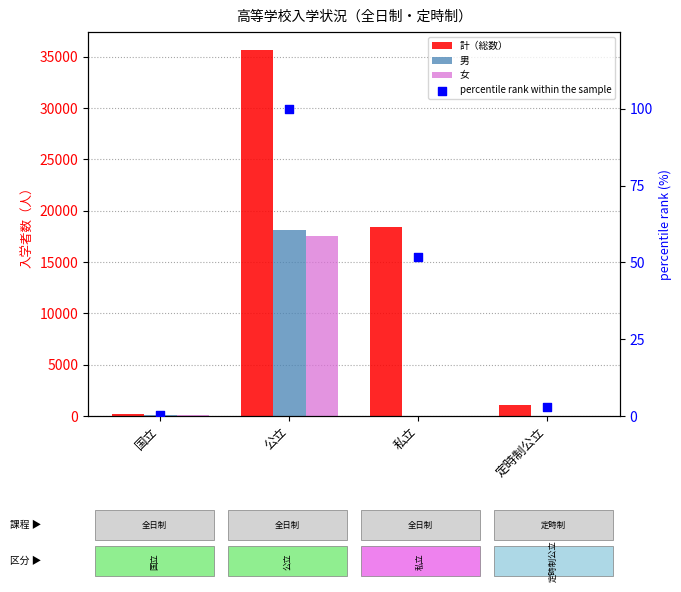

At how many categories does at least one series exceed 7788?

2